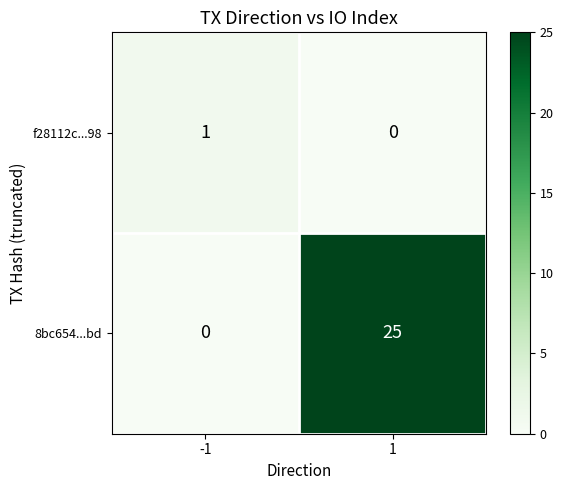

Which series has the largest range (max minus min)?

8bc654...bd